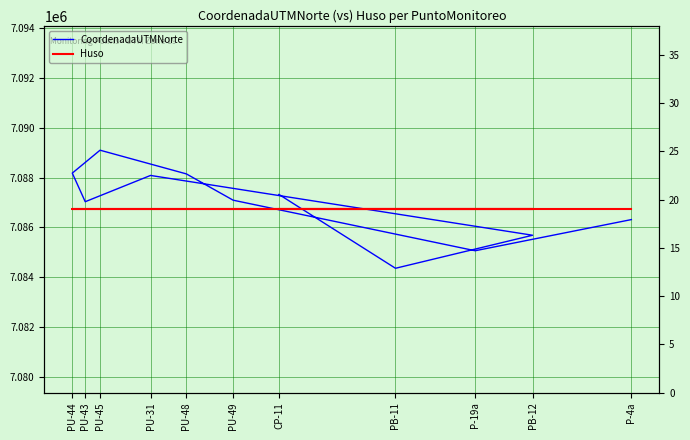

Which category has the highest value across all series?

PU-45